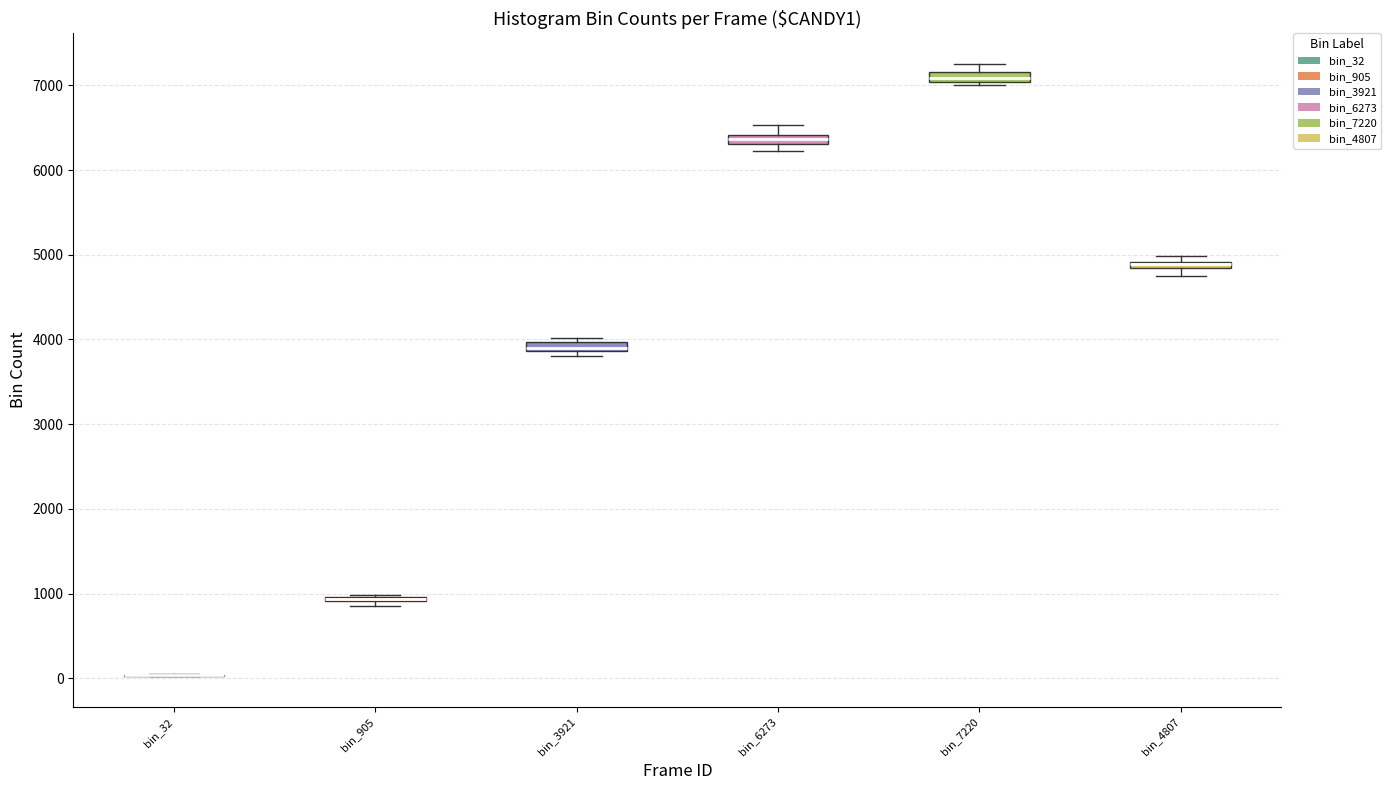

Where is the lower edge of the box for bin_4807 on the y-axis? The values are not printed on the chart, so give them approximately, as read against the axis.

4800